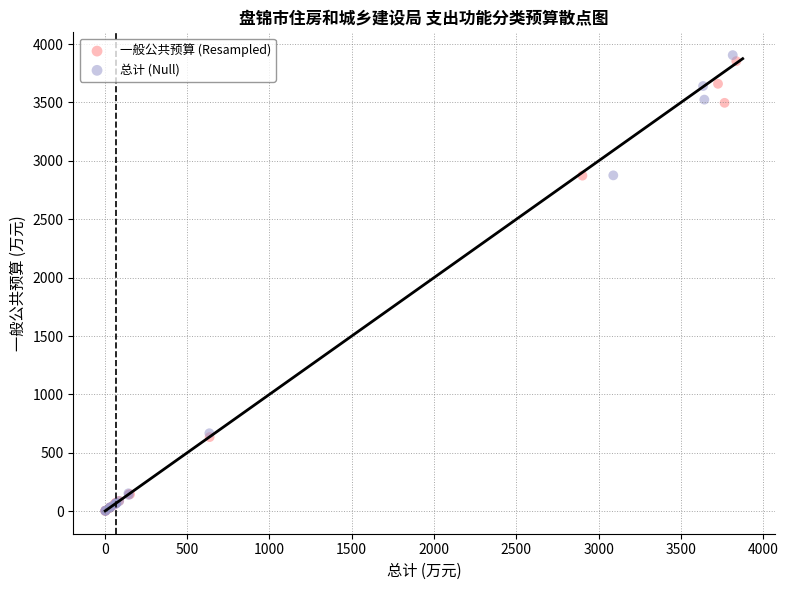

Which series has the widest spread of Y values?

总计 (Null)